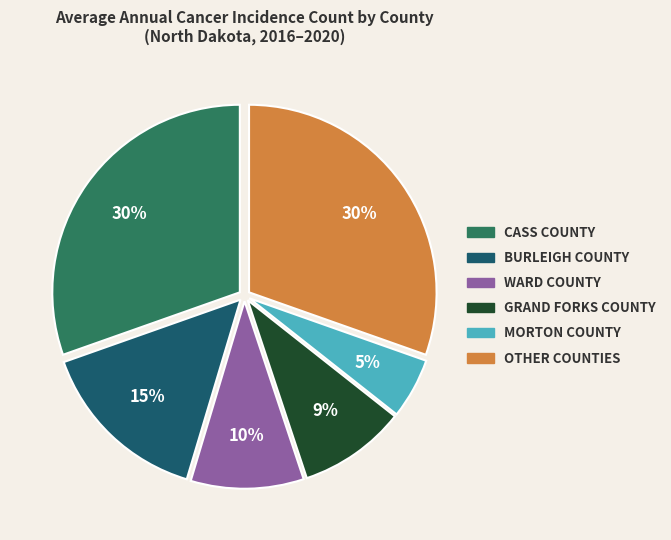

To the nearest percent, what is the difference between the largest and smallest slice percentages?

25%